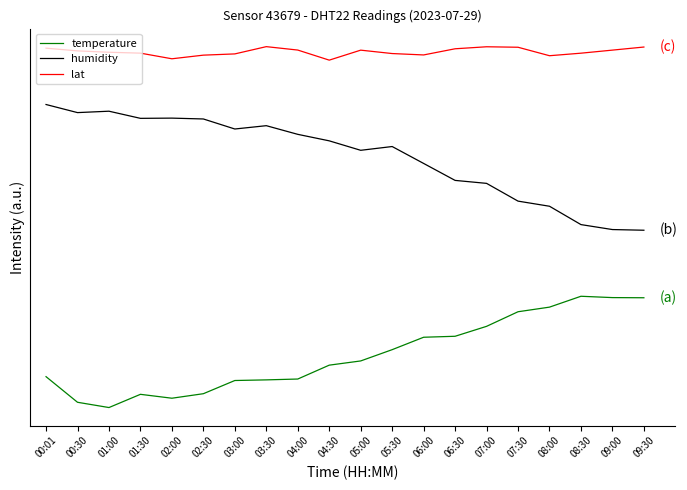

Rank the series at 09:00 from highest to lowest value.

lat, humidity, temperature